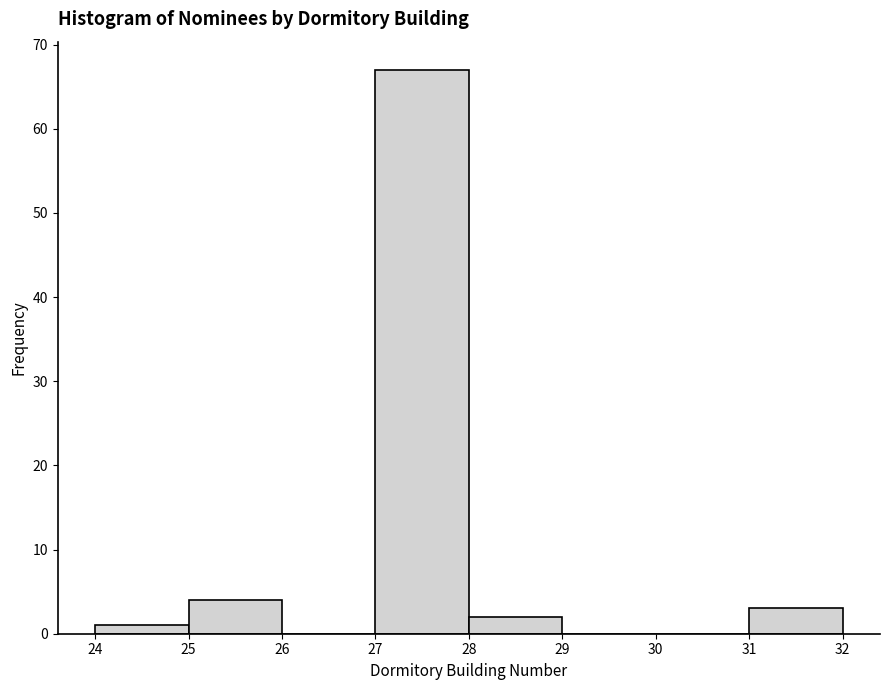

How tall is the bar that spans 25 to 26 on the x-axis? The values are not printed on the chart, so give them approximately, as read against the axis.

4